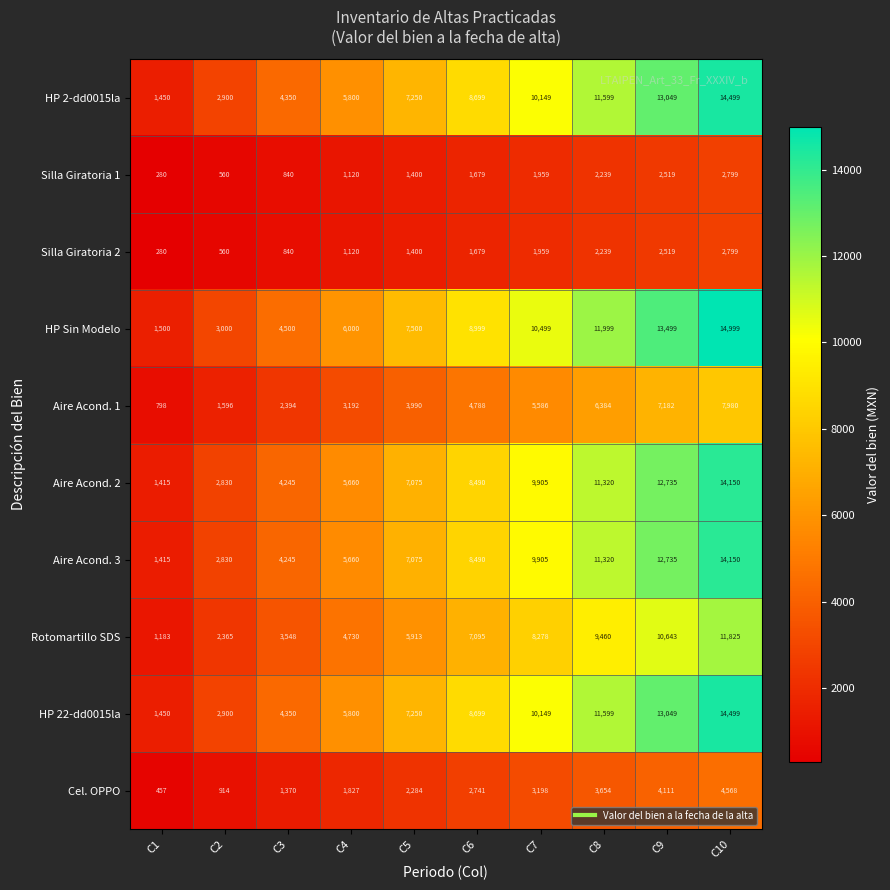

Count the number of categories in the chart.

10